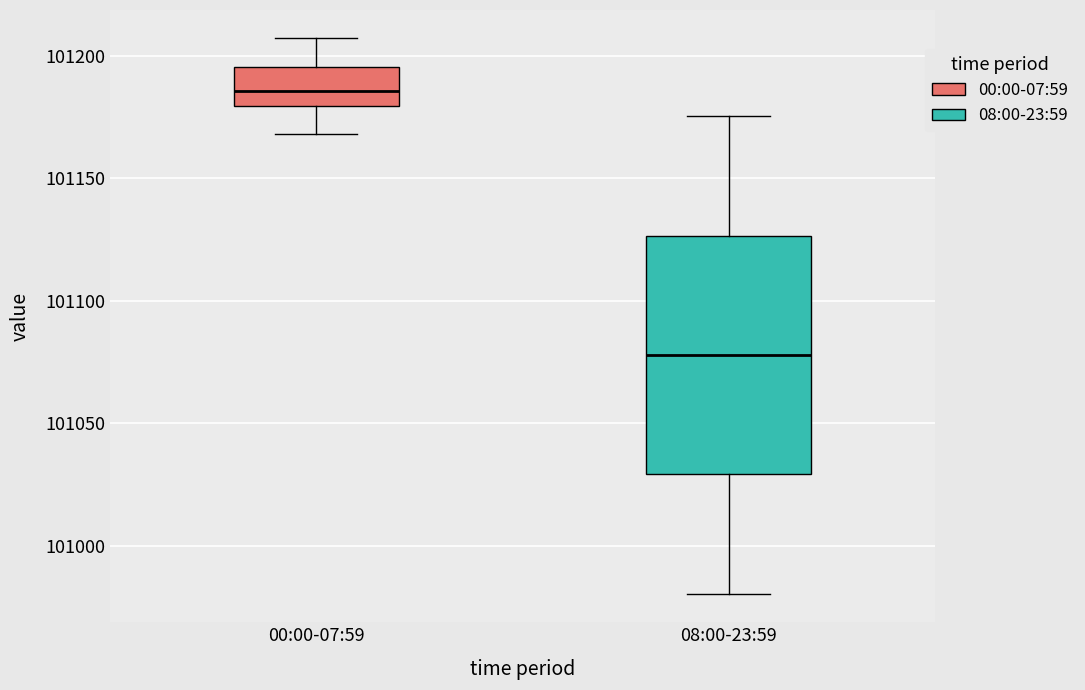

Reading left to right, read every box against the y-axis: the position of its median line, the range the box covers, and the ends of its whiskers. The values are not printed on the chart, so give them approximately, as read against the axis.

00:00-07:59: median 101185, box 101180 to 101195, whiskers 101170 to 101205
08:00-23:59: median 101080, box 101030 to 101125, whiskers 100980 to 101175